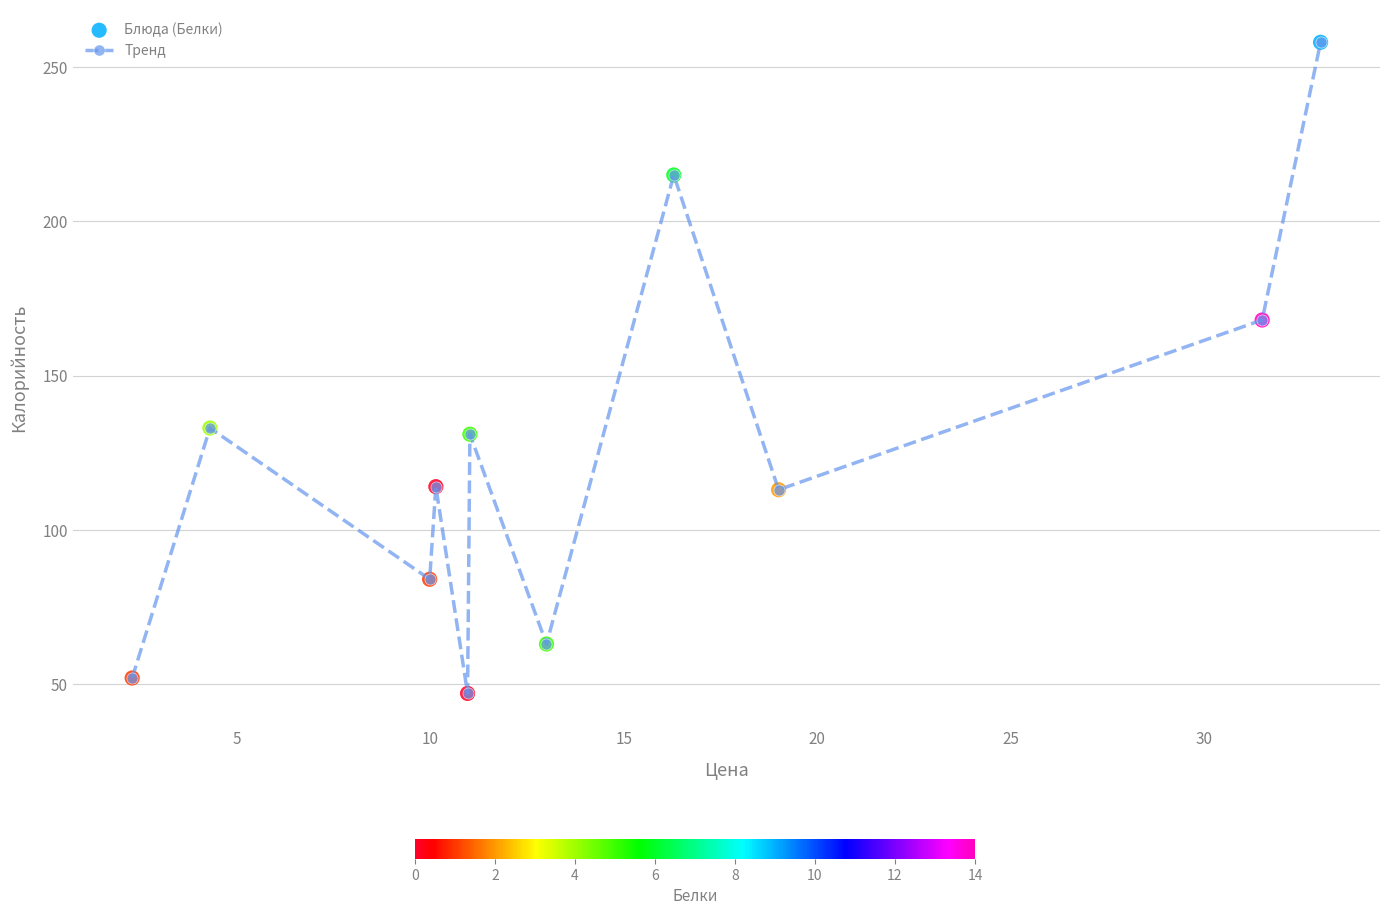

What is the average value?

125